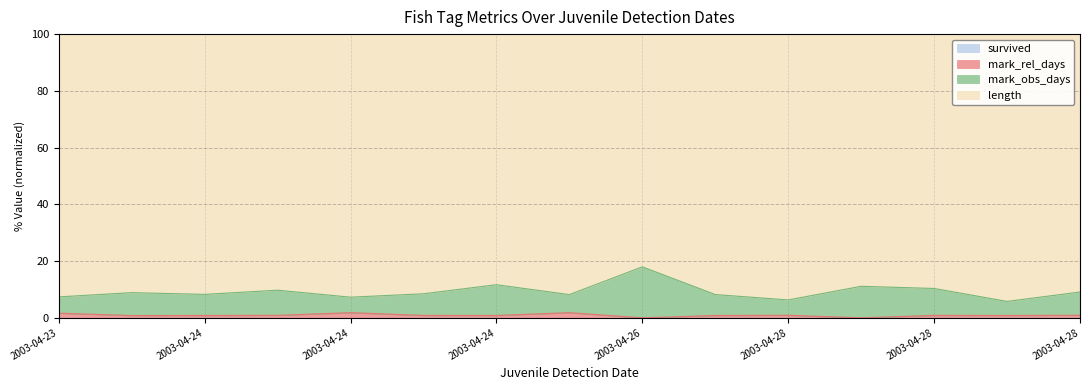

Where is mark_rel_days nearest to the value 0?

2003-04-26